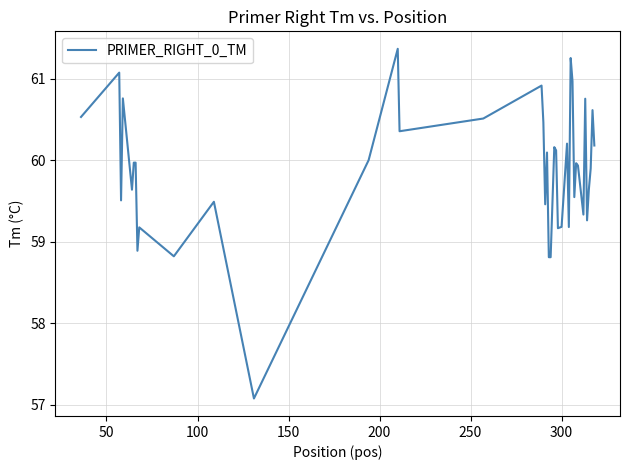

Count the number of categories in the chart.

40